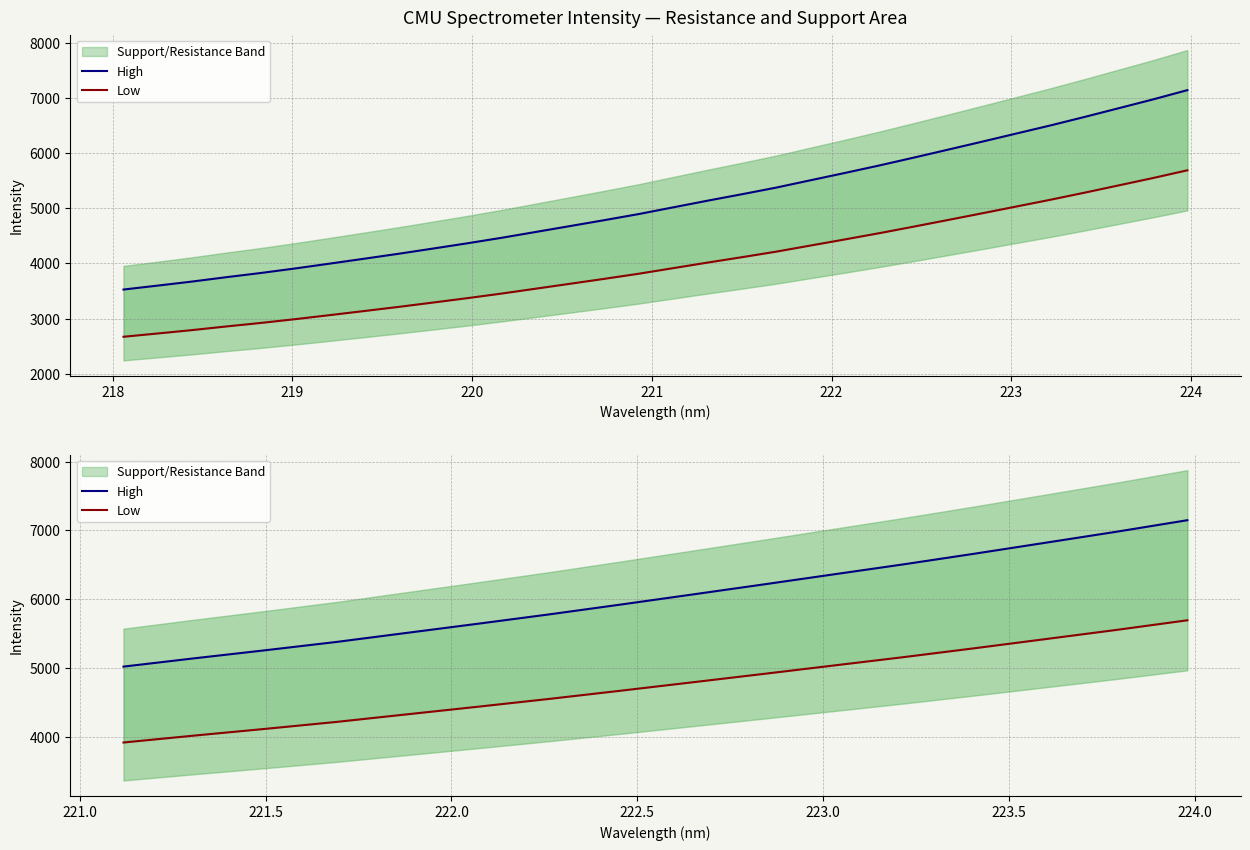

How many categories are shown in the chart?

16